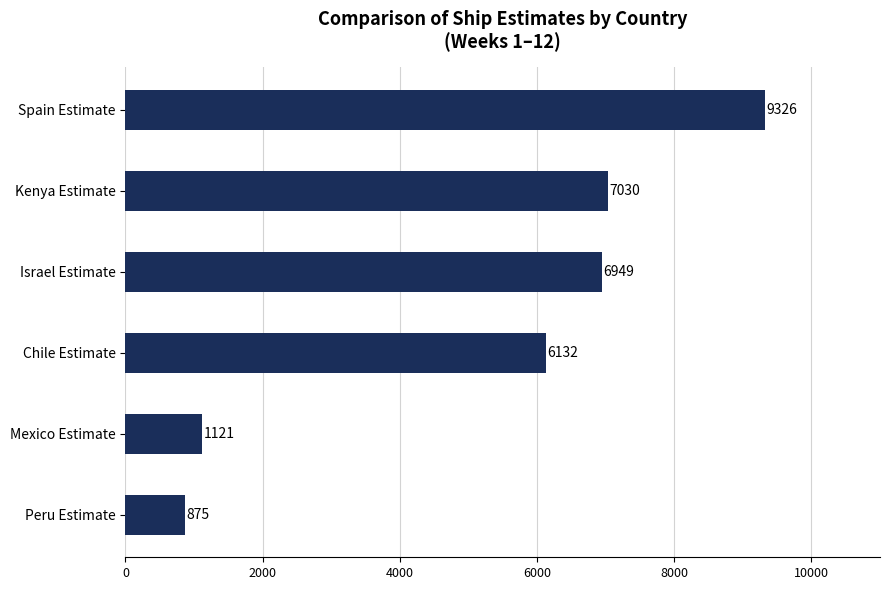

Is it true that the value at Kenya Estimate is 11403.7?

False